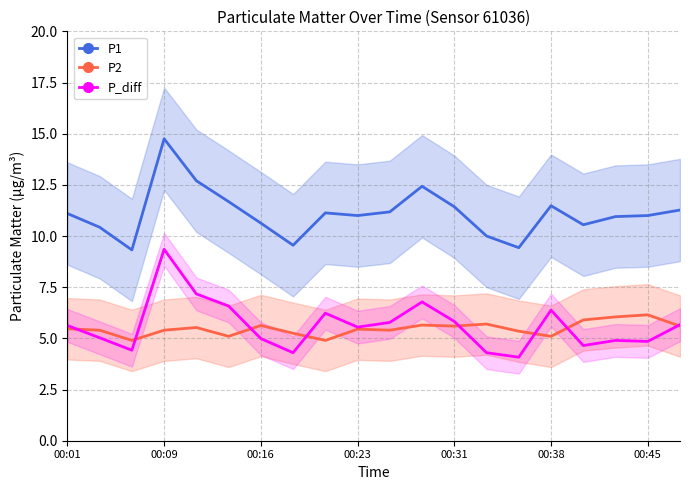

What is the difference between the P_diff values at 17 and 8?

1.3